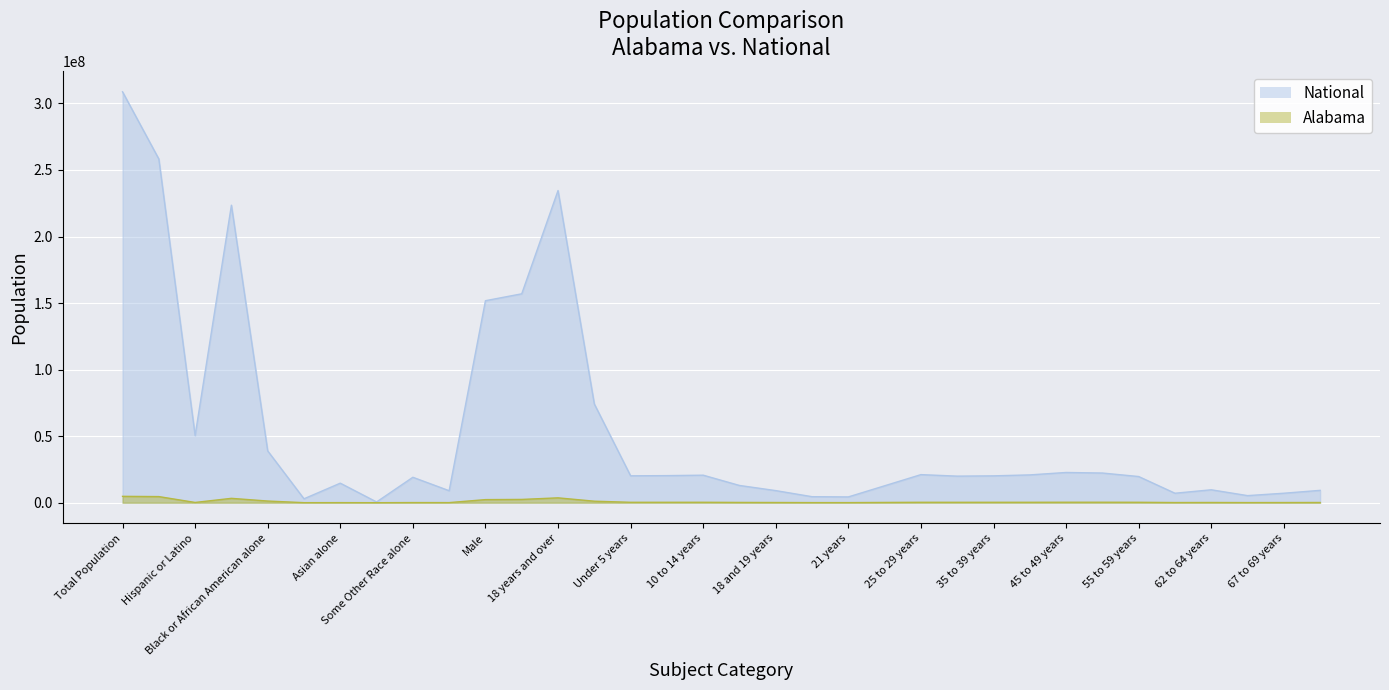

True or false: Alabama has a value of 143853 at 18 and 19 years.

True